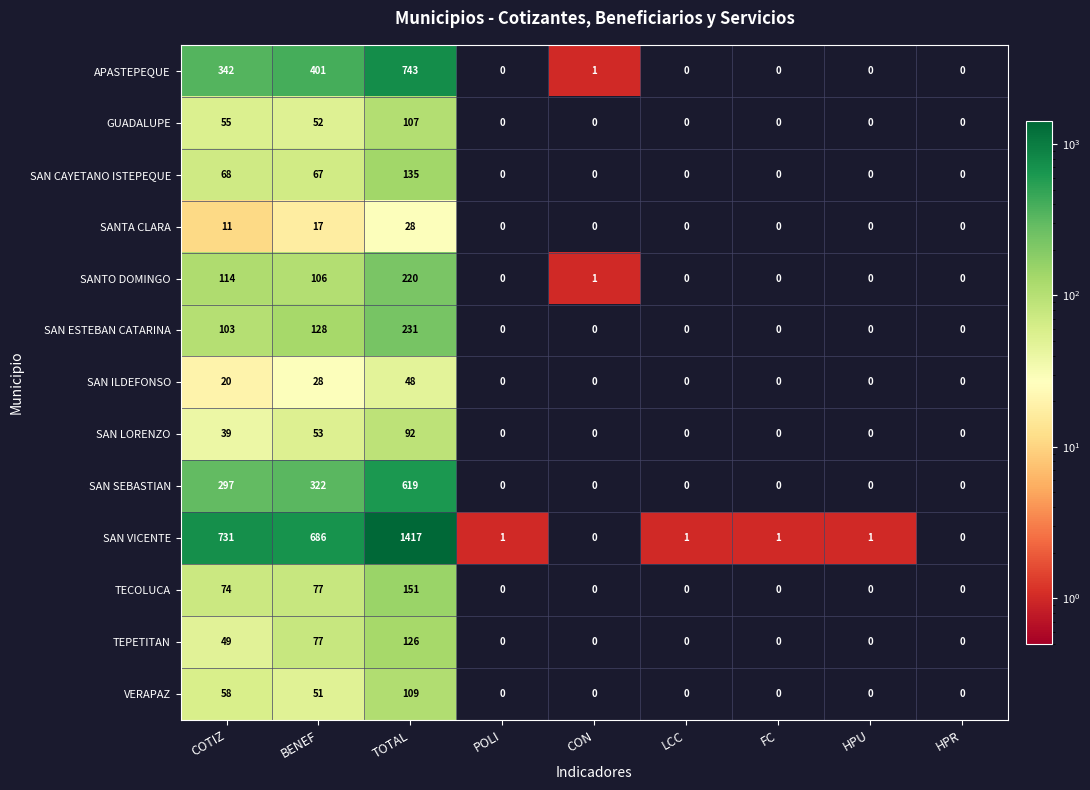

At COTIZ, list the series in order from largest to smallest.

SAN VICENTE, APASTEPEQUE, SAN SEBASTIAN, SANTO DOMINGO, SAN ESTEBAN CATARINA, TECOLUCA, SAN CAYETANO ISTEPEQUE, VERAPAZ, GUADALUPE, TEPETITAN, SAN LORENZO, SAN ILDEFONSO, SANTA CLARA